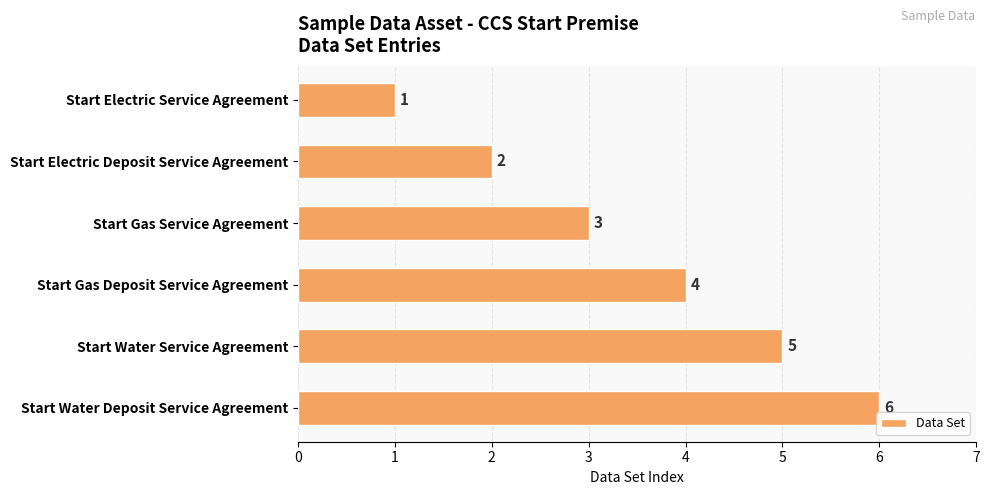

What is the difference between the values at Start Water Deposit Service Agreement and Start Electric Service Agreement?

5